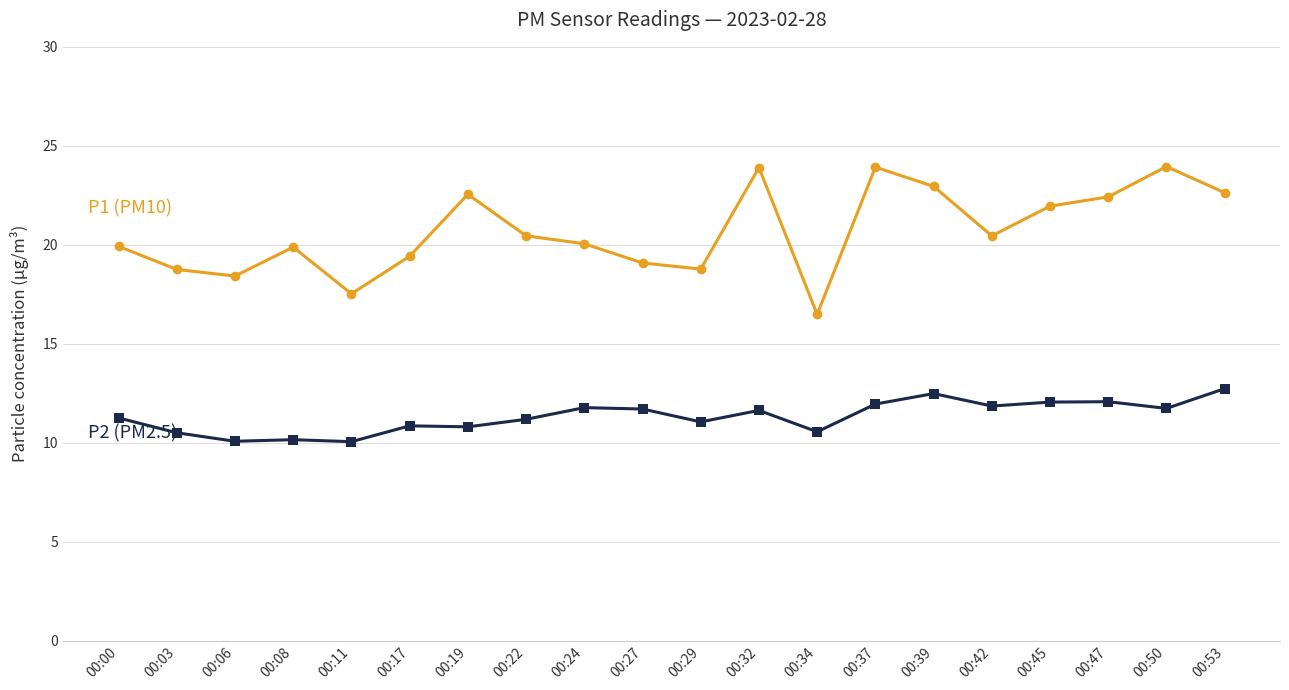

What is the spread (max minus min) of values at 00:32?

12.3